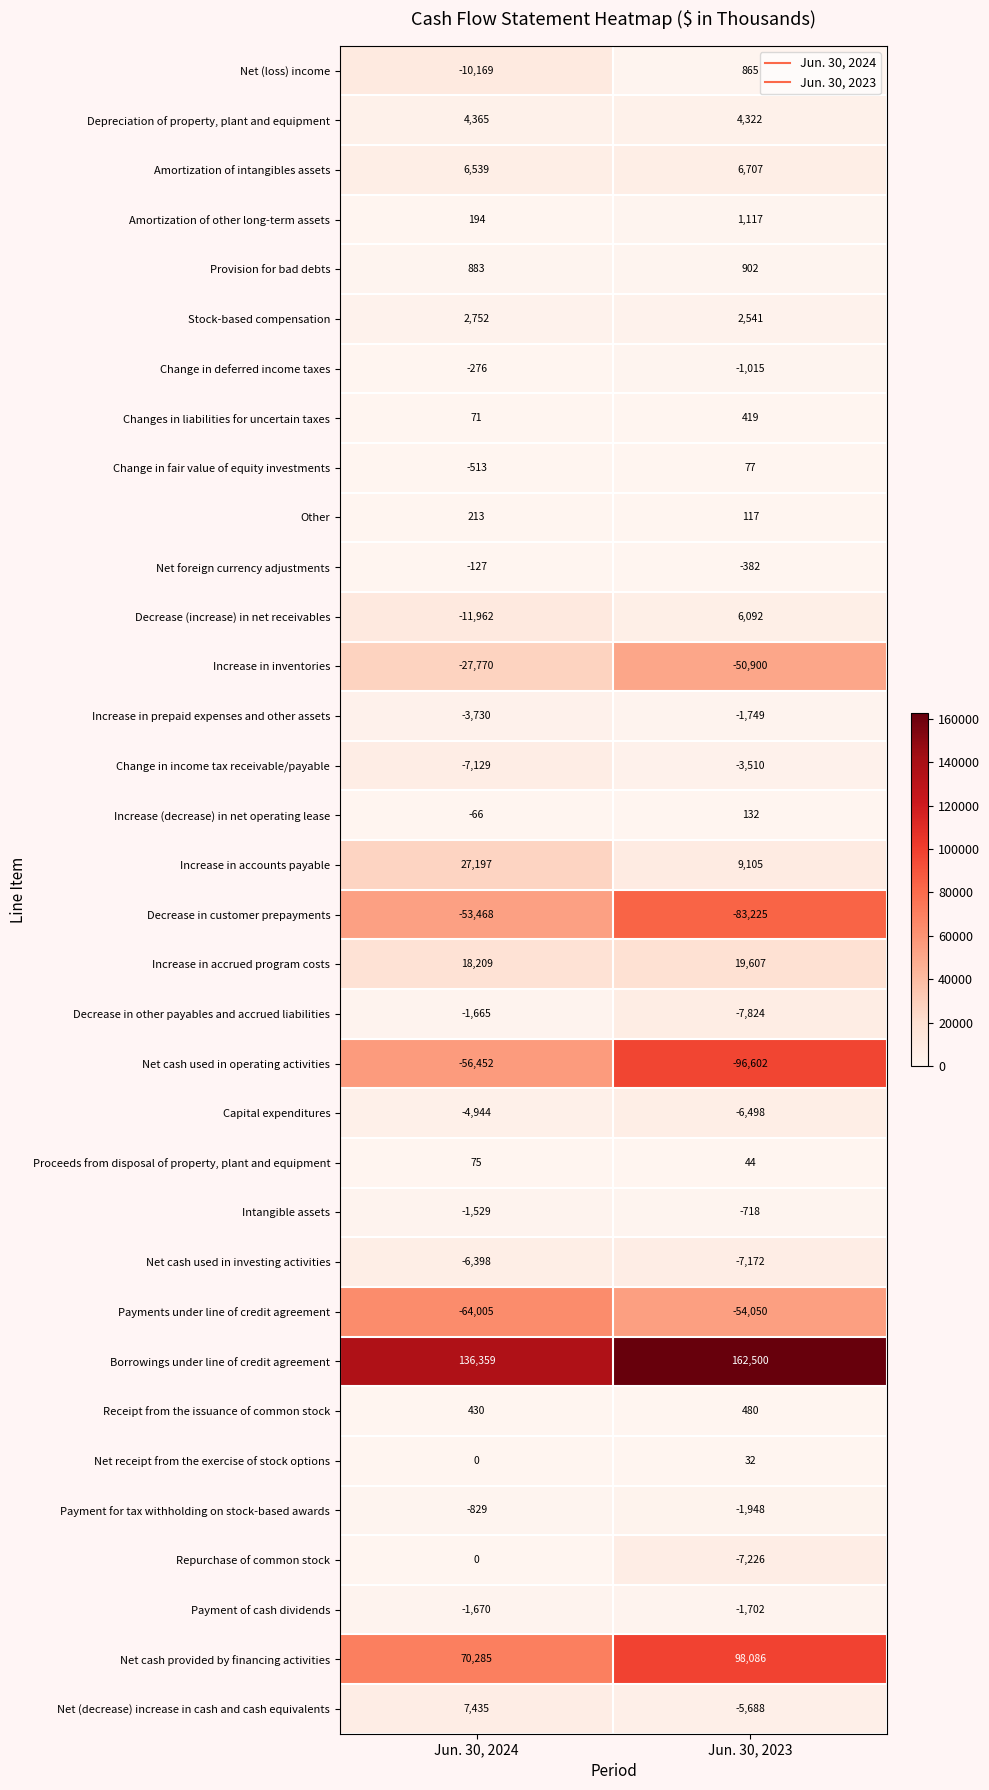

At which label does Payments under line of credit agreement reach its peak?

Jun. 30, 2023